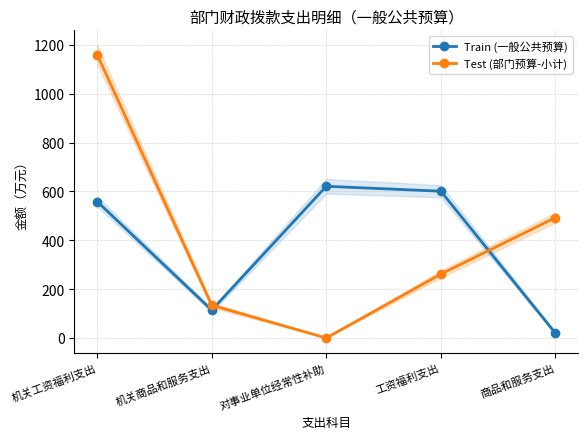

What is the lowest value of the Train (一般公共预算) series?

20.1